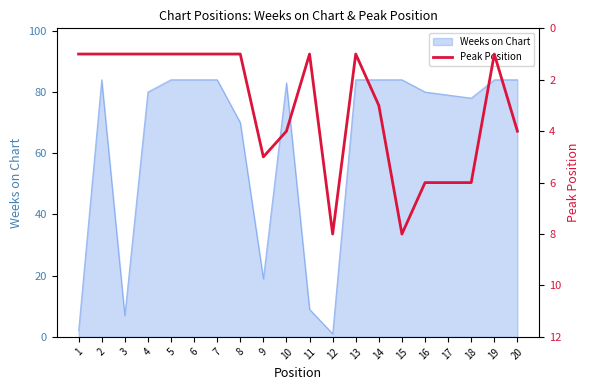

Where is Weeks on Chart nearest to the value 42?

9